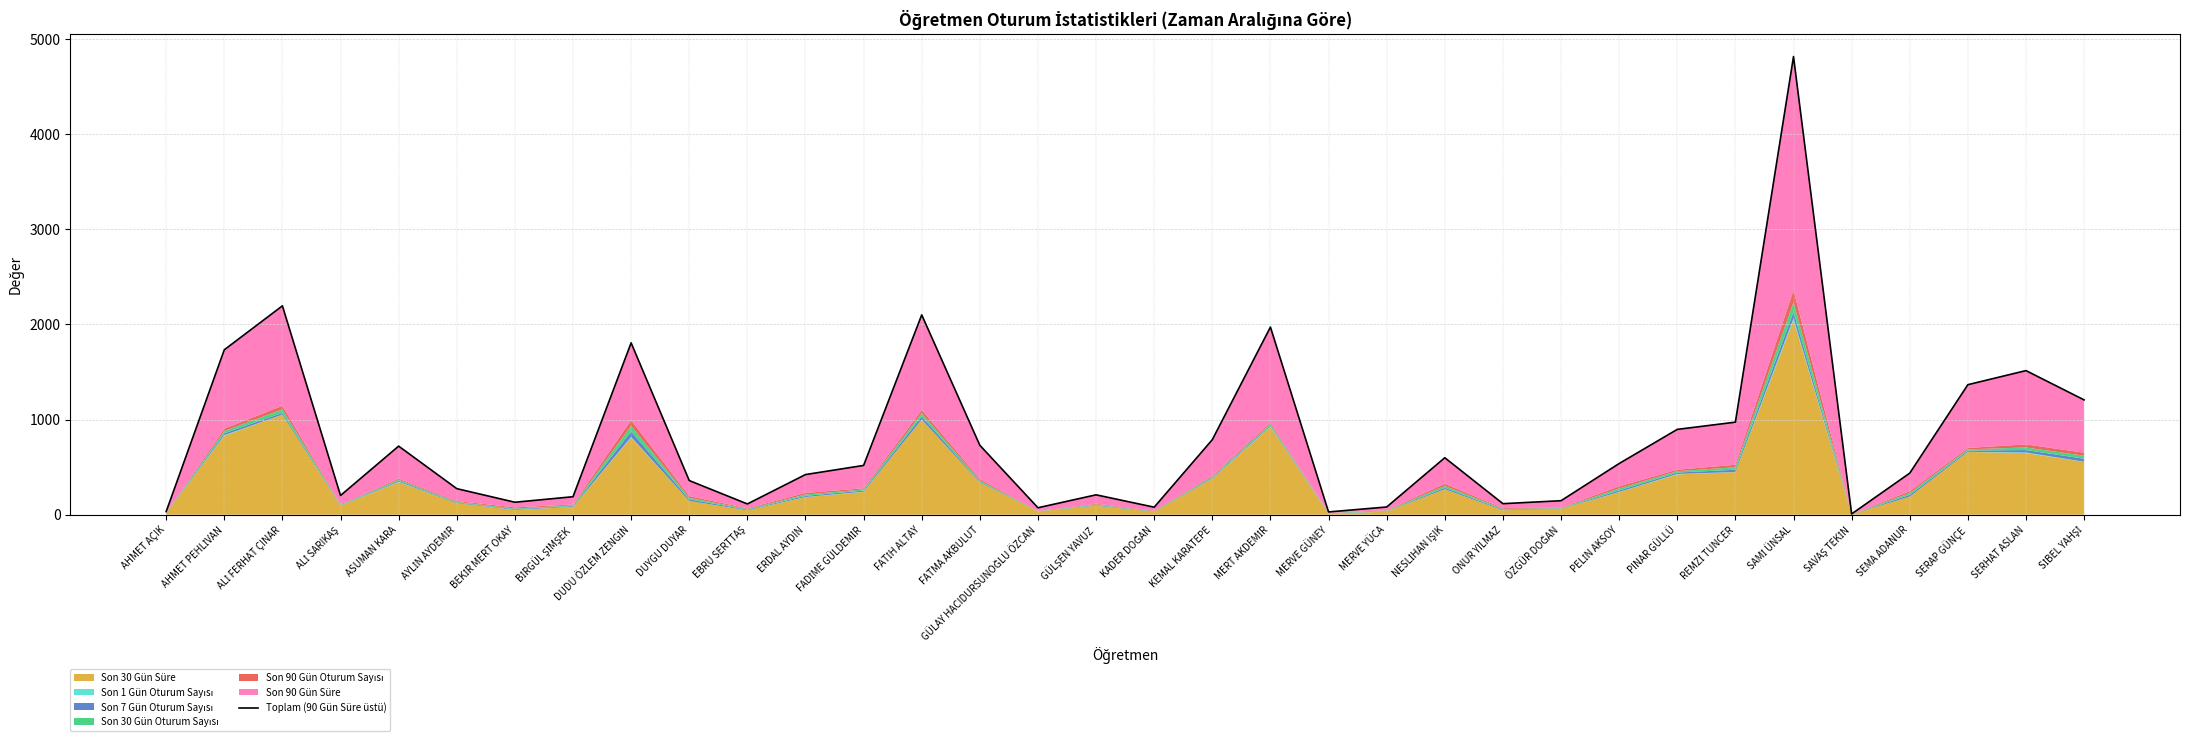

How many points are lower than both their immediate neighbors (excluding endpoints)?

8